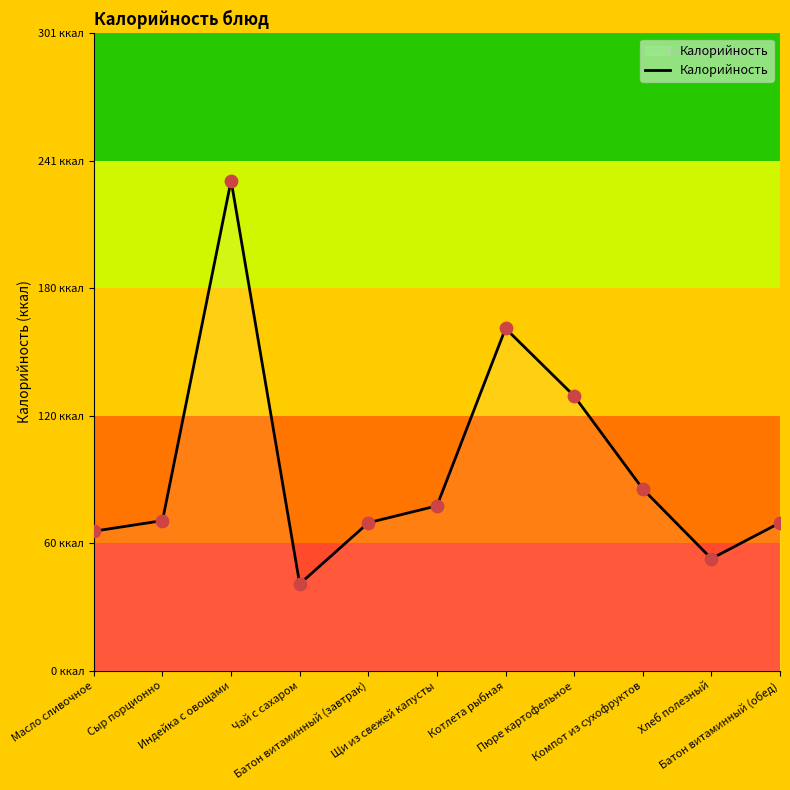

Between Хлеб полезный and Масло сливочное, which is larger?

Масло сливочное